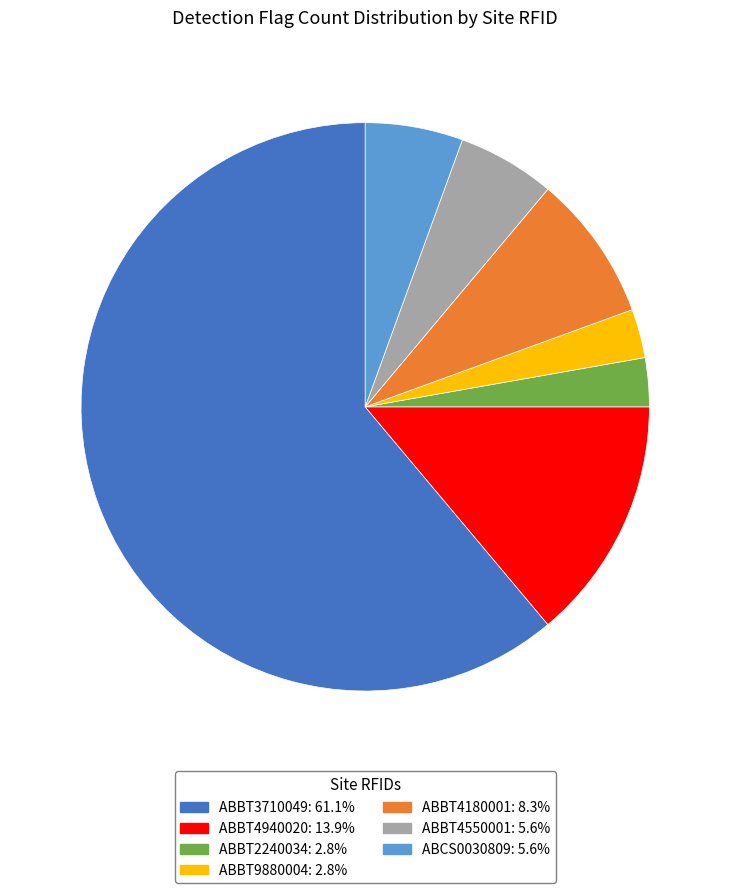

Count the number of slices in the pie.

7